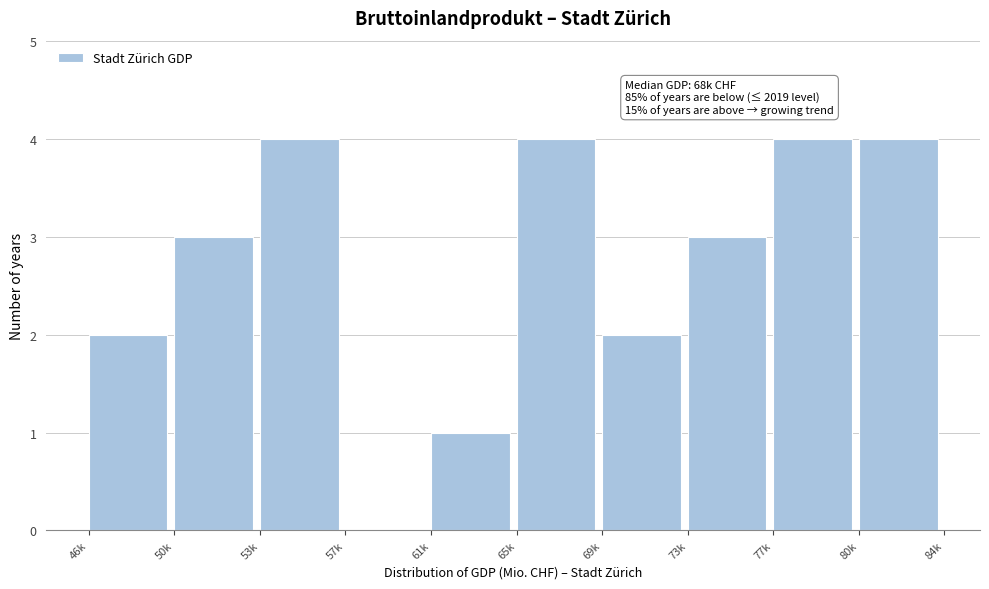

Reading right to left, what are all the values shown in this chart?

80k=4	77k=4	73k=3	69k=2	65k=4	61k=1	57k=0	53k=4	50k=3	46k=2